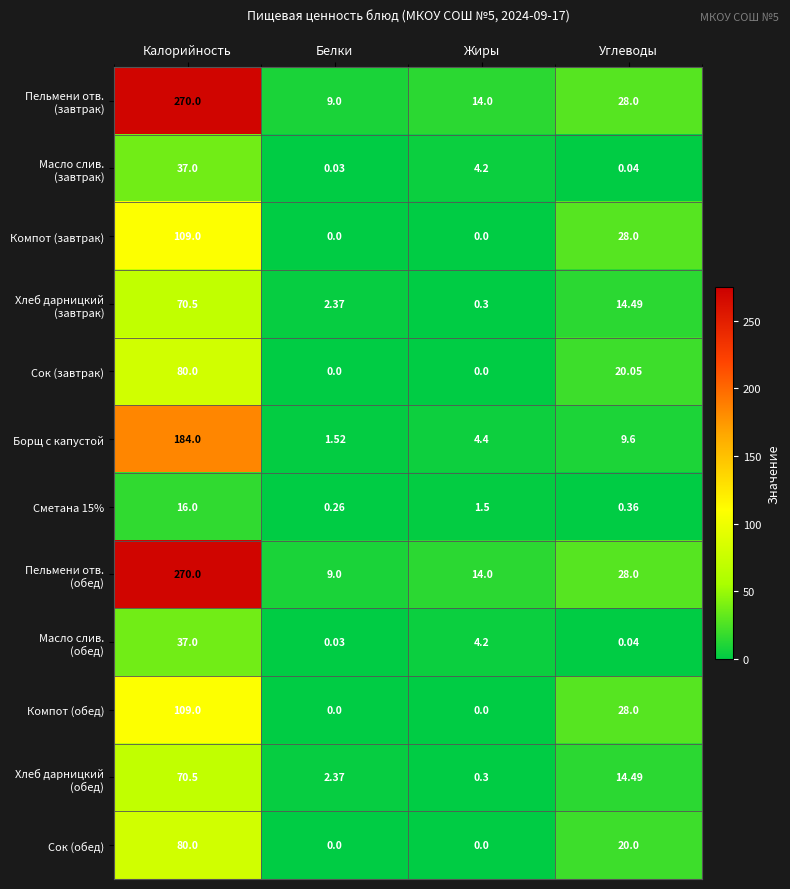

Where is Компот (обед) nearest to the value 54?

Углеводы